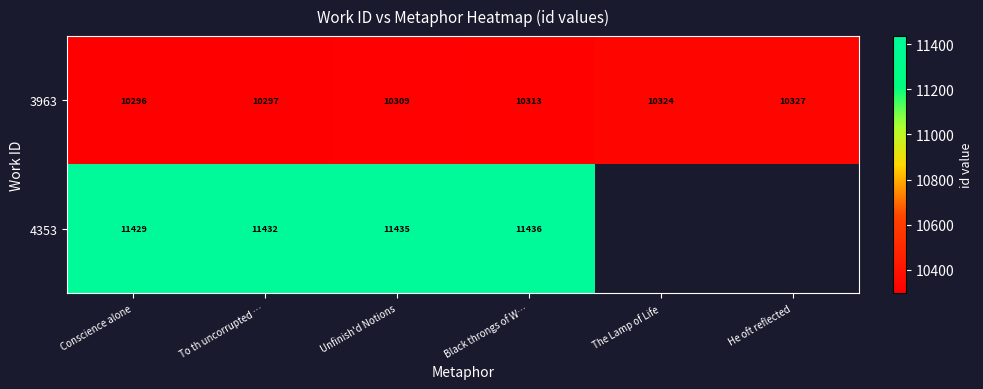

At which label does 3963 reach its peak?

He oft reflected